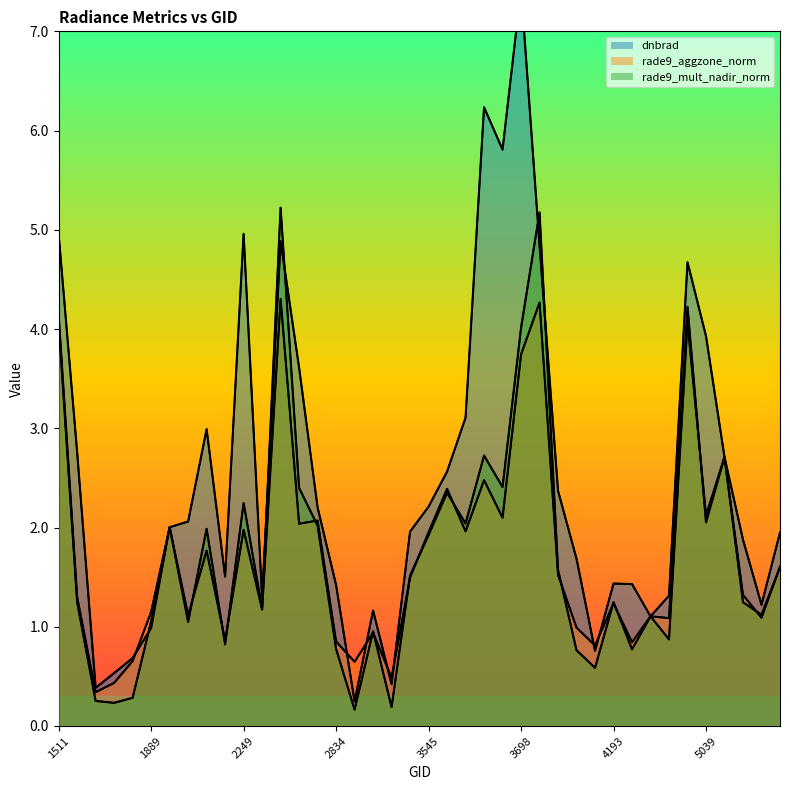

Reading right to left, list all the values displayed in this chart.

dnbrad: 5354=1.9	5318=1.2	5246=1.9	5120=2.7	5039=3.9	4868=4.7	4580=1.3	4445=1.1	4373=1.4	4193=1.4	4157=0.8	4103=1.7	3905=2.4	3734=4.8	3698=7.4	3662=5.8	3635=6.2	3599=3.1	3572=2.6	3545=2.2	3500=2.0	3464=0.4	3365=1.2	3266=0.2	2834=1.4	2762=2.2	2690=3.6	2546=4.9	2375=1.3	2249=5.0	2213=1.5	2051=3.0	1988=2.1	1925=2.0	1889=1.0	1808=0.7	1790=0.5	1754=0.4	1601=2.8	1511=5.0
rade9_aggzone_norm: 5354=1.6	5318=1.1	5246=1.3	5120=2.7	5039=2.1	4868=4.2	4580=1.1	4445=1.1	4373=0.8	4193=1.2	4157=0.8	4103=1.0	3905=1.5	3734=4.3	3698=3.7	3662=2.1	3635=2.5	3599=2.0	3572=2.4	3545=2.0	3500=1.5	3464=0.5	3365=0.9	3266=0.6	2834=0.9	2762=2.1	2690=2.0	2546=4.3	2375=1.2	2249=2.0	2213=0.9	2051=1.8	1988=1.1	1925=2.0	1889=1.1	1808=0.7	1790=0.4	1754=0.3	1601=1.3	1511=4.1
rade9_mult_nadir_norm: 5354=1.6	5318=1.1	5246=1.2	5120=2.7	5039=2.1	4868=4.1	4580=0.9	4445=1.1	4373=0.8	4193=1.2	4157=0.6	4103=0.8	3905=1.6	3734=5.2	3698=4.0	3662=2.4	3635=2.7	3599=2.0	3572=2.4	3545=1.9	3500=1.5	3464=0.2	3365=1.0	3266=0.2	2834=0.8	2762=2.0	2690=2.4	2546=5.2	2375=1.2	2249=2.2	2213=0.8	2051=2.0	1988=1.0	1925=2.0	1889=1.1	1808=0.3	1790=0.2	1754=0.3	1601=1.2	1511=4.1